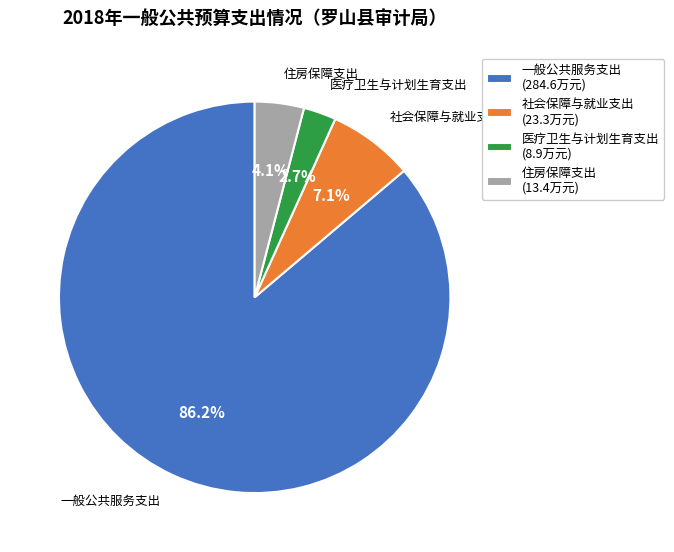

Which category has the biggest portion of the pie?

一般公共服务支出